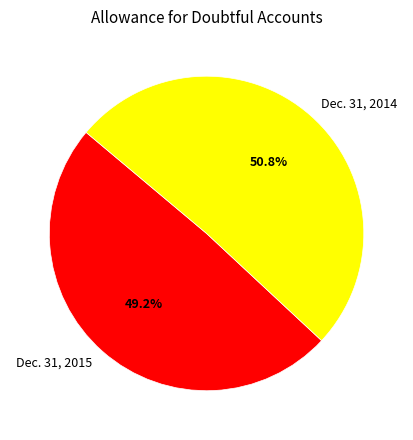

To the nearest percent, what is the difference between the Dec. 31, 2014 and Dec. 31, 2015 slice percentages?

2%